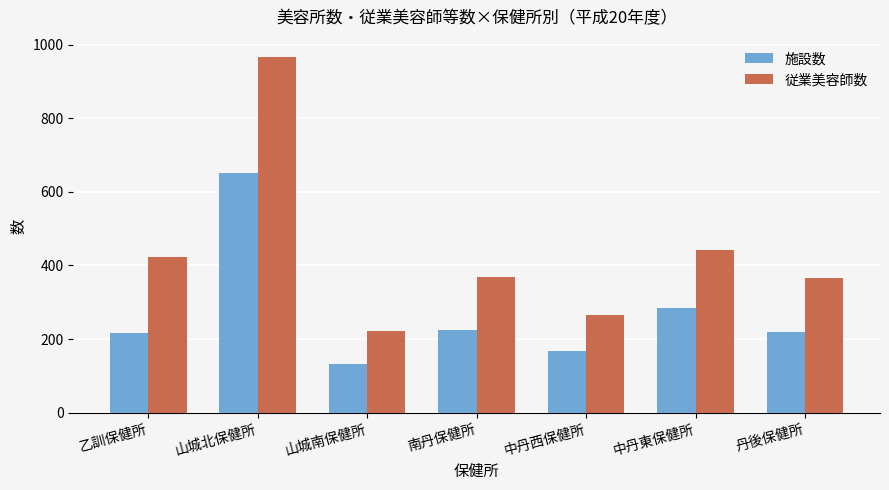

The 従業美容師数 series shows 222 at 山城南保健所. True or false?

True